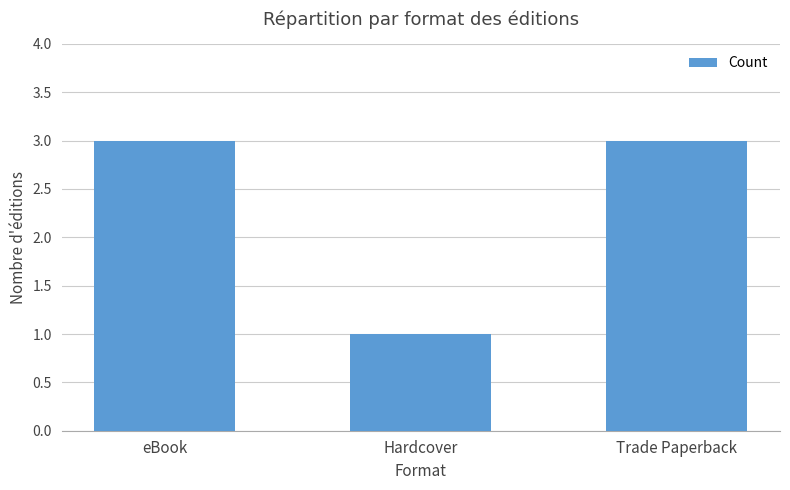

The value at Hardcover is 2. True or false?

False